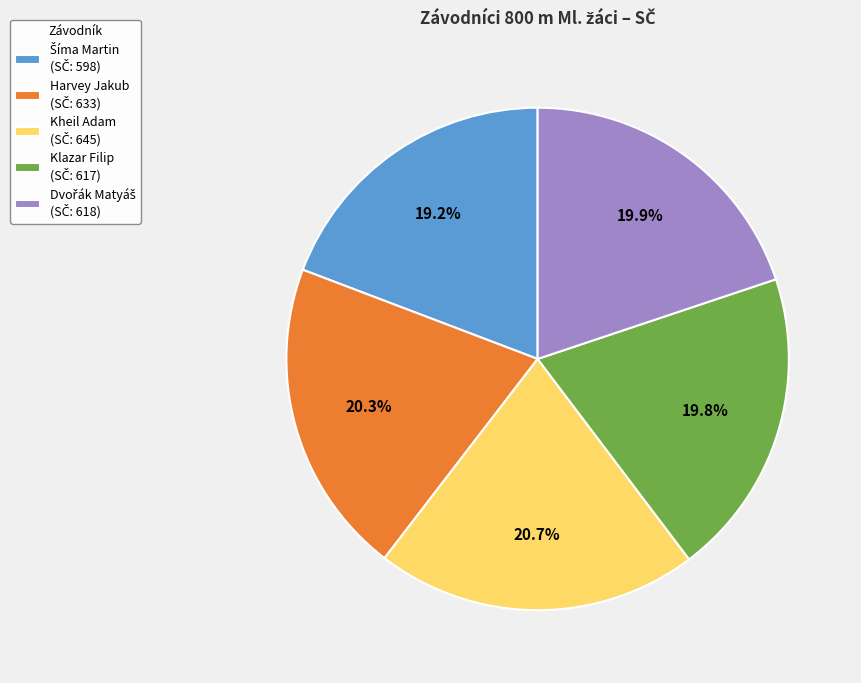

Is there a majority slice in this chart?

No